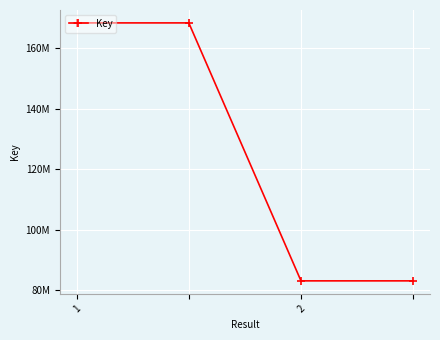

Is this an area chart (filled region under the line)?

No